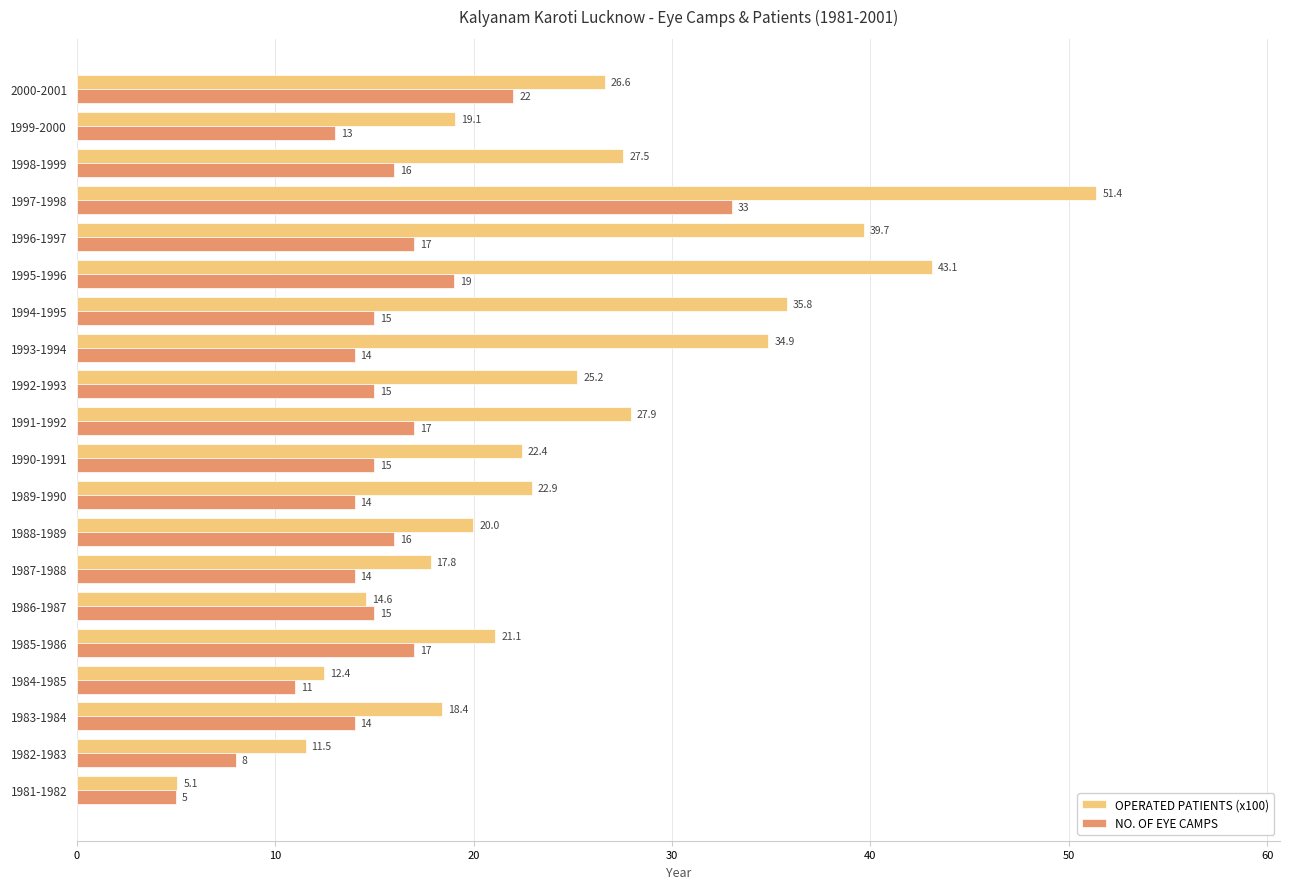

What is the average value of the OPERATED PATIENTS (x100) series?

24.9